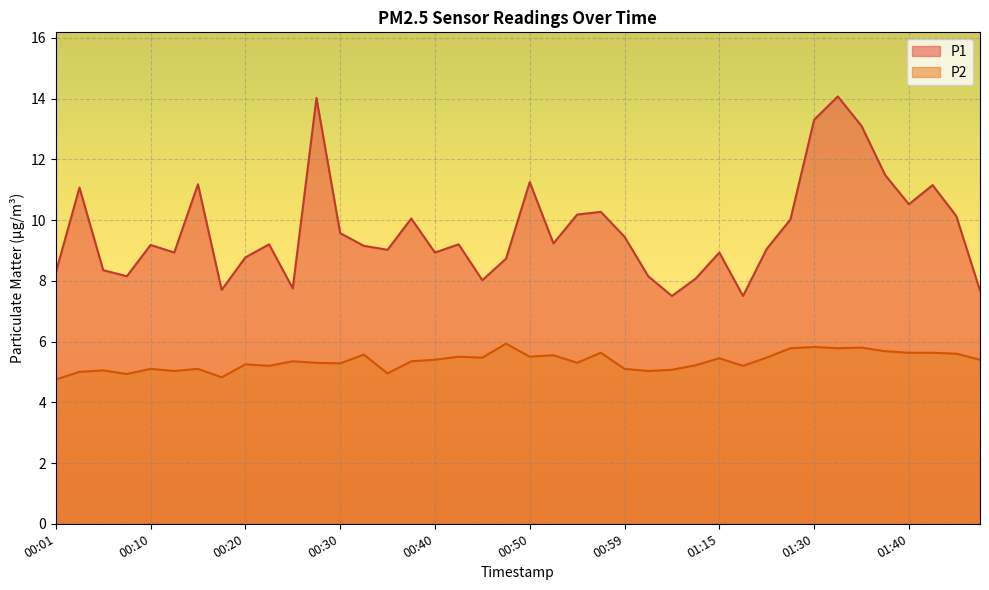

True or false: P2 and P1 cross at least once.

False